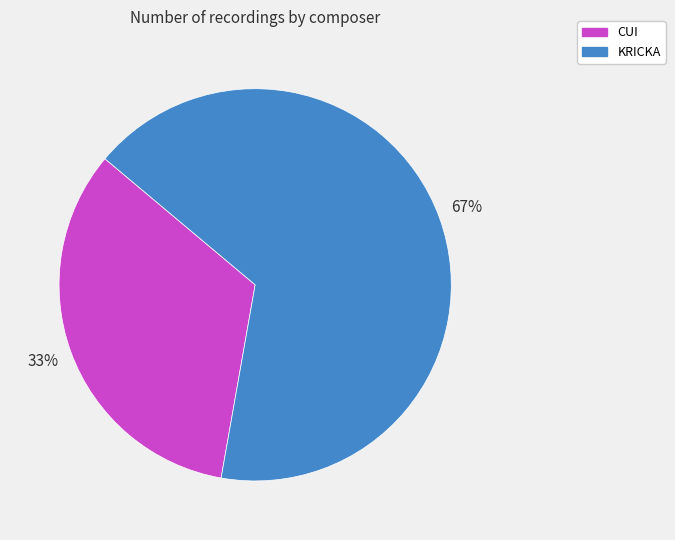

What is the smallest slice in the pie chart?

CUI